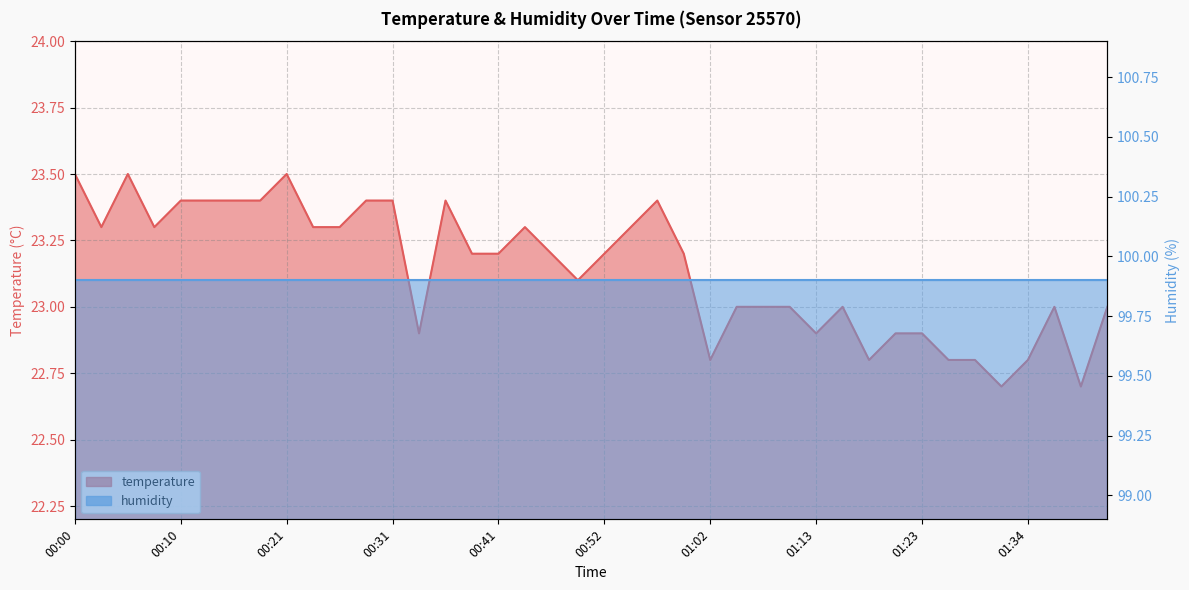

How many values are below 23?

11